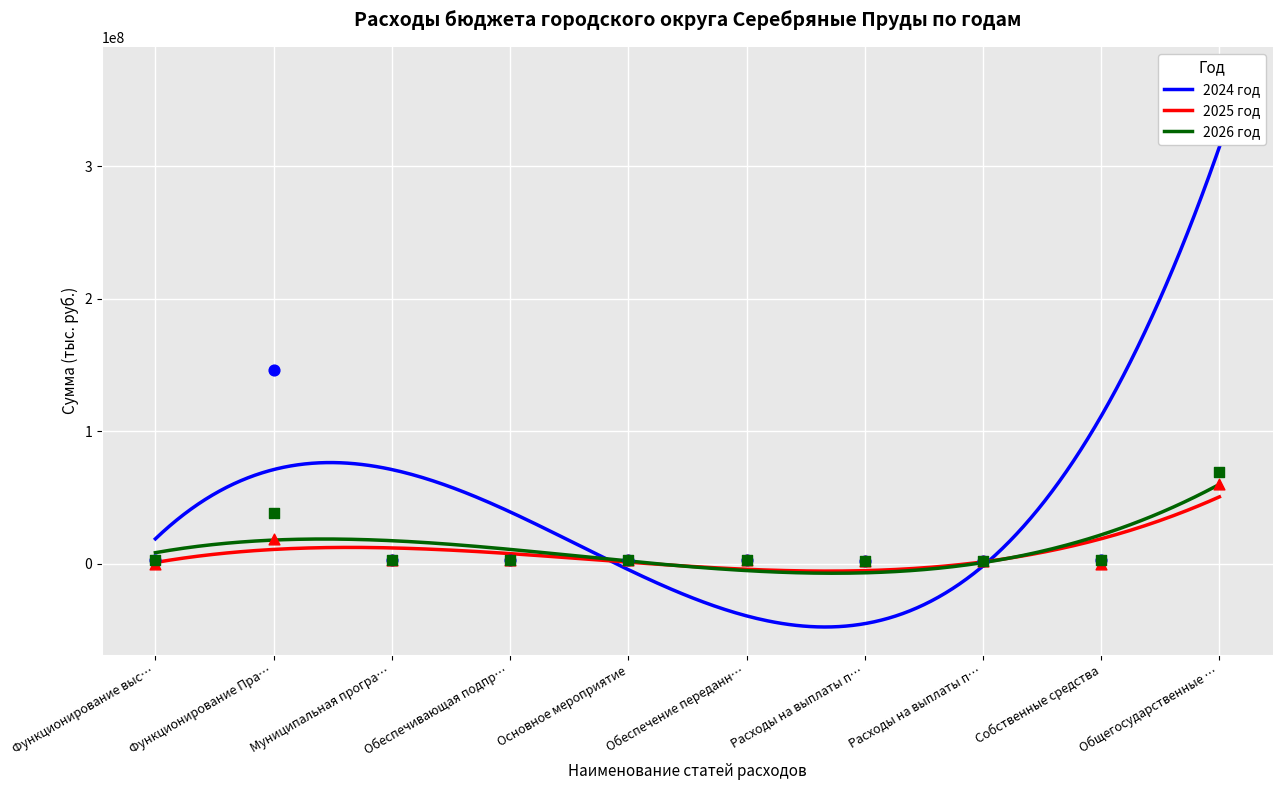

Is the value of 2024 год at Функционирование выс… greater than the value of 2025 год at Муниципальная програ…?

No